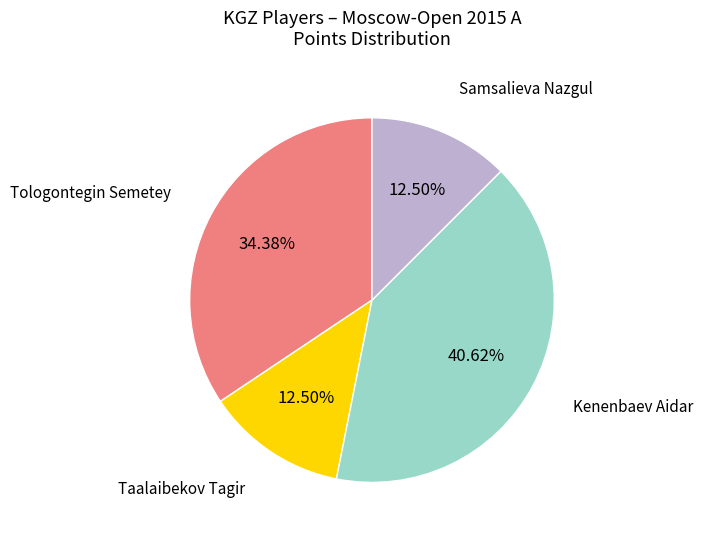

To the nearest percent, what is the average slice percentage?

25%